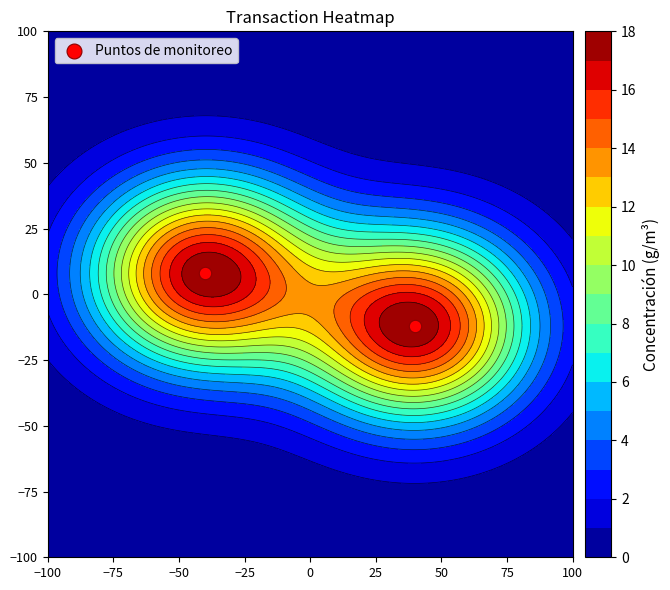

What is the average value?

-2